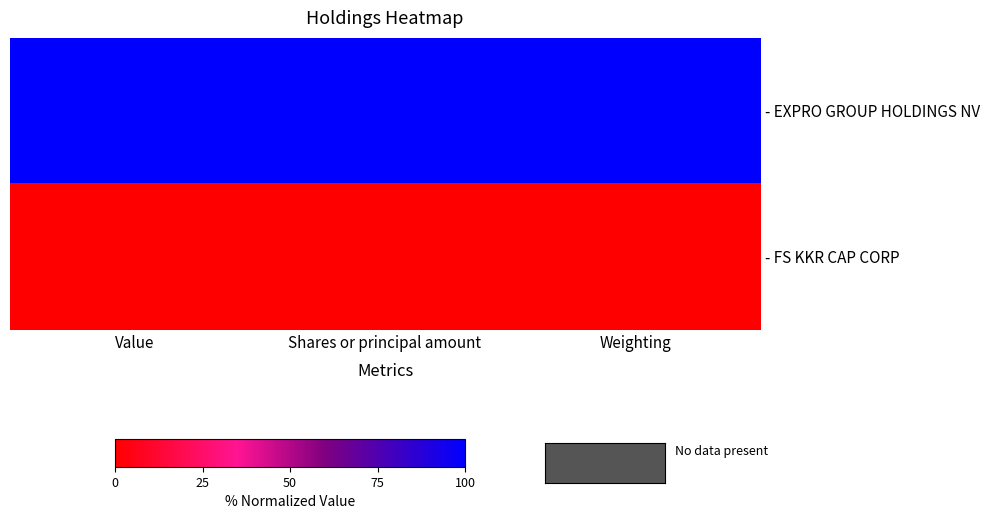

Reading right to left, transcribe all the data shown in this chart.

- EXPRO GROUP HOLDINGS NV: Weighting=100	Shares or principal amount=100	Value=100
- FS KKR CAP CORP: Weighting=0	Shares or principal amount=0	Value=0